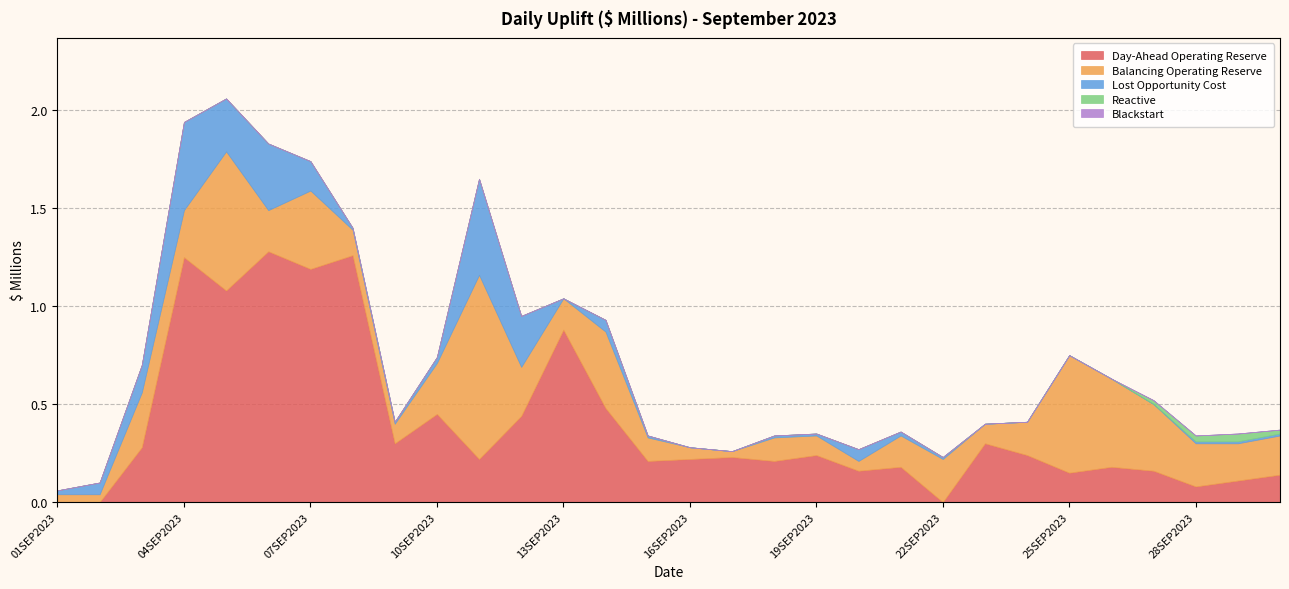

What is the greatest value displayed?

1.3